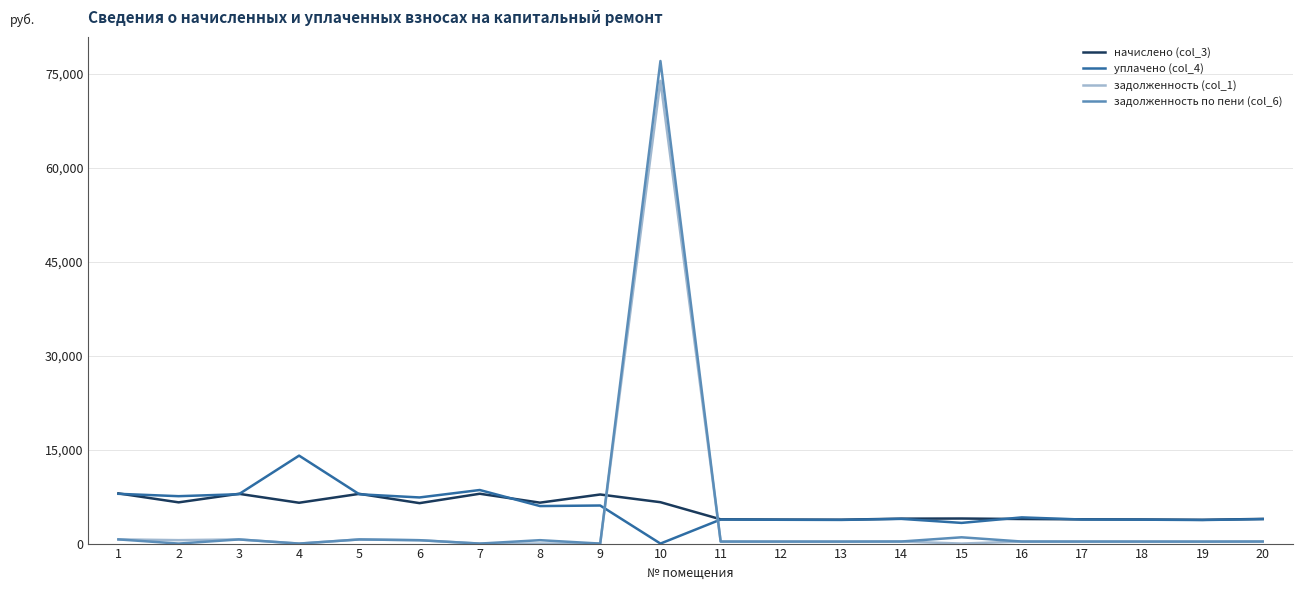

Which series has the largest range (max minus min)?

задолженность по пени (col_6)